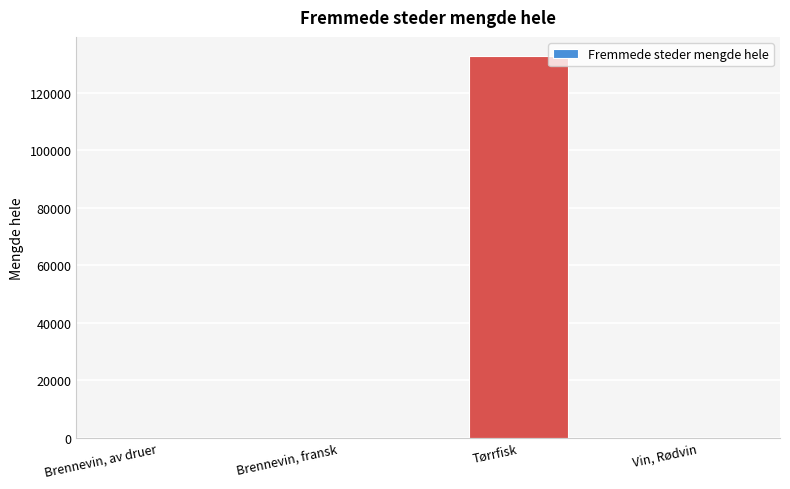

At which label is the value closest to 66393?

Brennevin, av druer